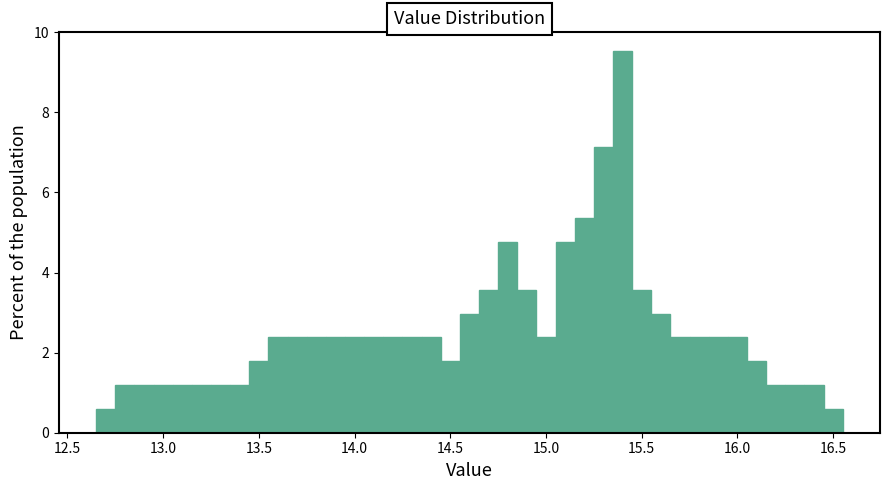

Around what value on the x-axis is the tallest bar? Give the approximate position of its centre, as read against the axis.

15.40